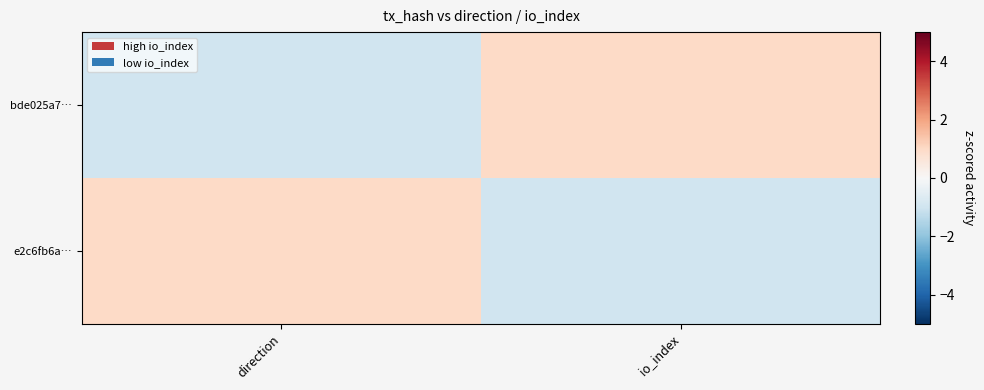

At which category is the sum across all series the highest?

direction